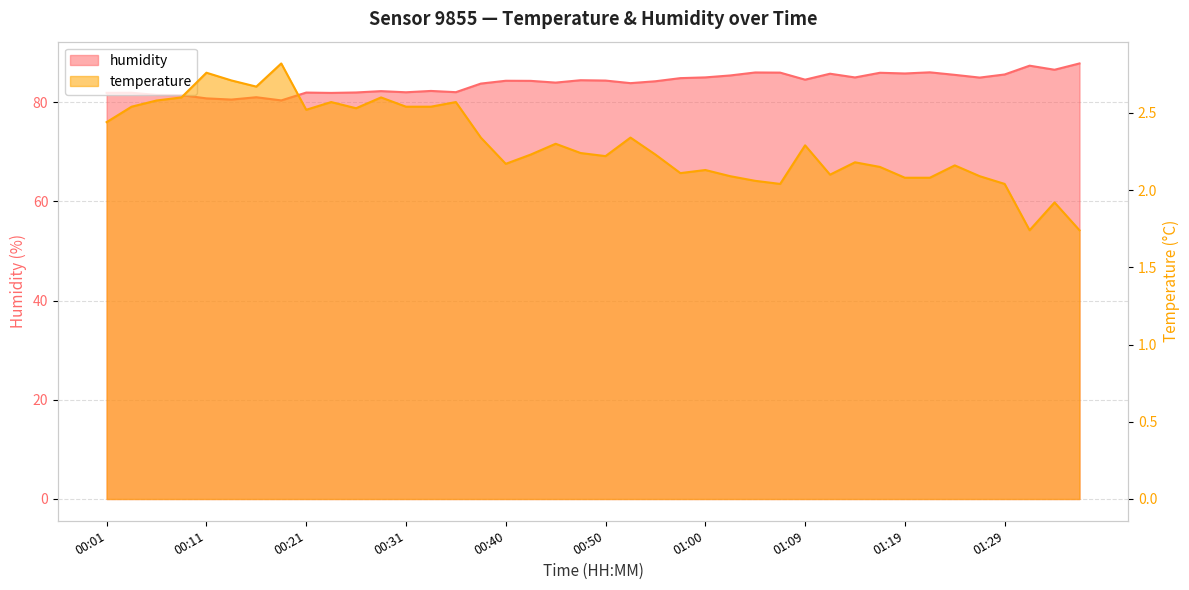

True or false: temperature and humidity cross at least once.

False